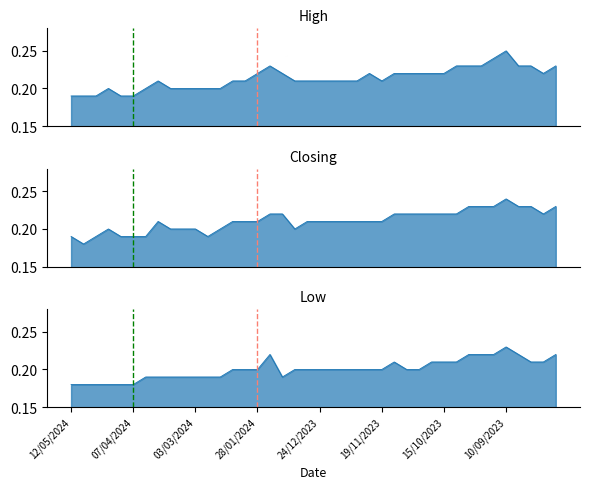

True or false: High and Low cross at least once.

False